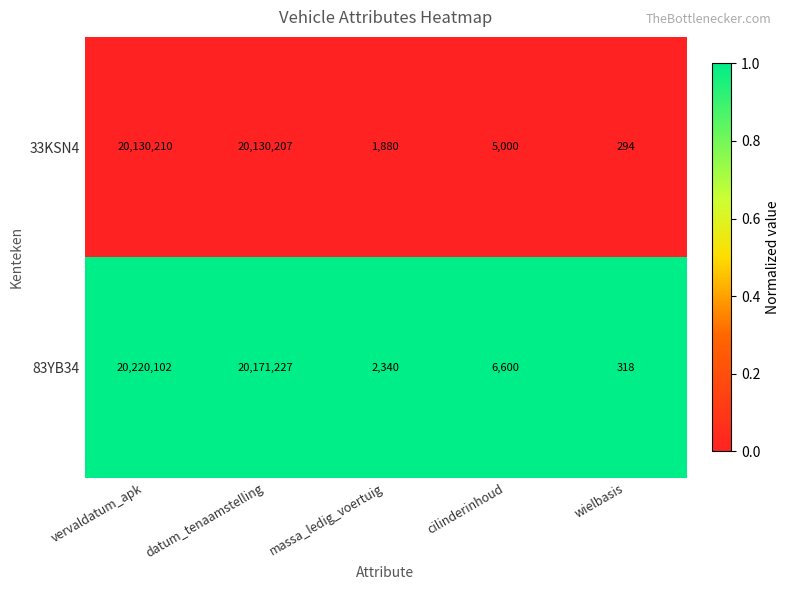

At which category is the sum across all series the highest?

vervaldatum_apk